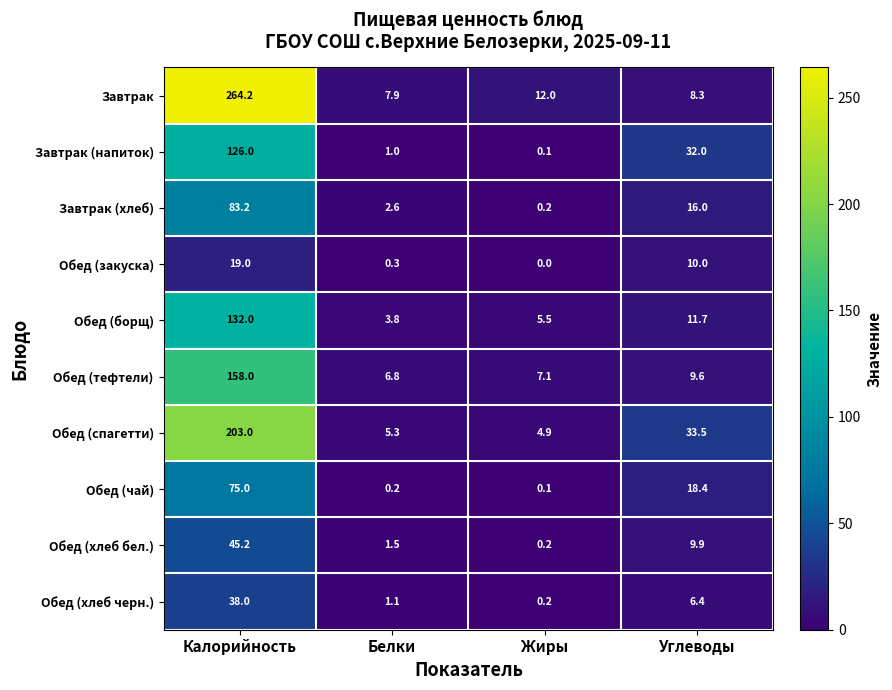

At which label does Обед (тефтели) reach its peak?

Калорийность